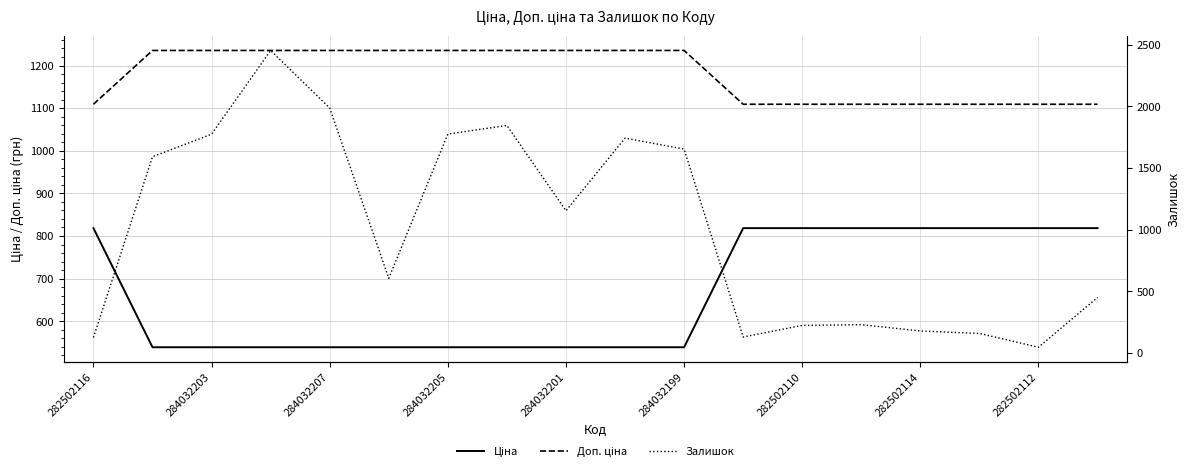

How many data points in Доп. ціна are above 1235?

10